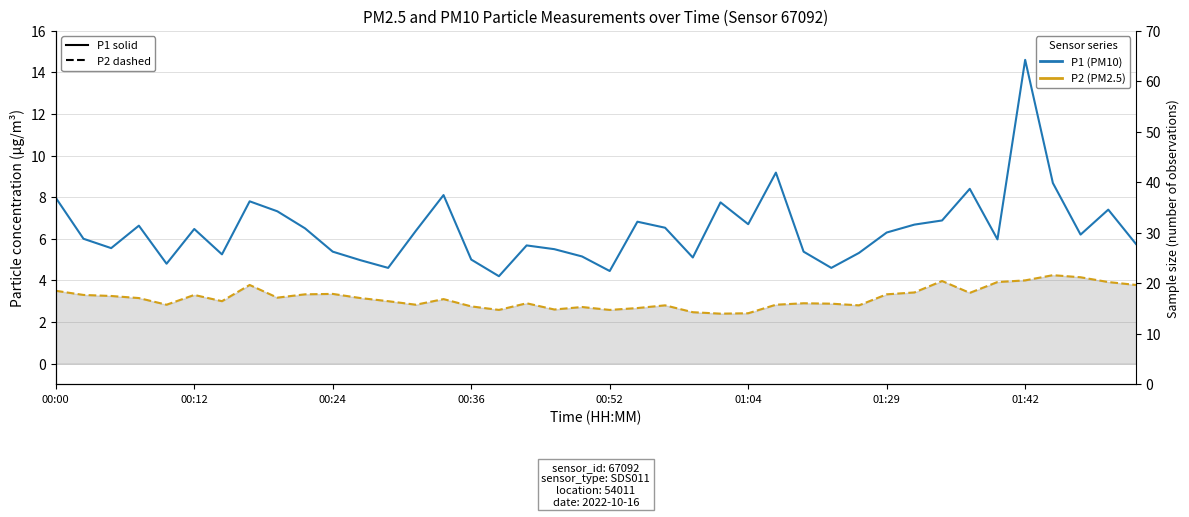

Reading left to right, extract all data points from this chart.

P1 (PM10): 8.0	6.0	5.5	6.6	4.8	6.5	5.2	7.8	7.3	6.5	5.4	5.0	4.6	6.4	8.1	5.0	4.2	5.7	5.5	5.2	4.5	6.8	6.5	5.1	7.8	6.7	9.2	5.4	4.6	5.3	6.3	6.7	6.9	8.4	6.0	14.6	8.7	6.2	7.4	5.8
P2 (PM2.5): 3.5	3.3	3.2	3.1	2.8	3.3	3.0	3.8	3.2	3.3	3.4	3.1	3.0	2.8	3.1	2.8	2.6	2.9	2.6	2.7	2.6	2.7	2.8	2.5	2.4	2.4	2.8	2.9	2.9	2.8	3.3	3.4	4.0	3.4	3.9	4.0	4.2	4.2	3.9	3.8